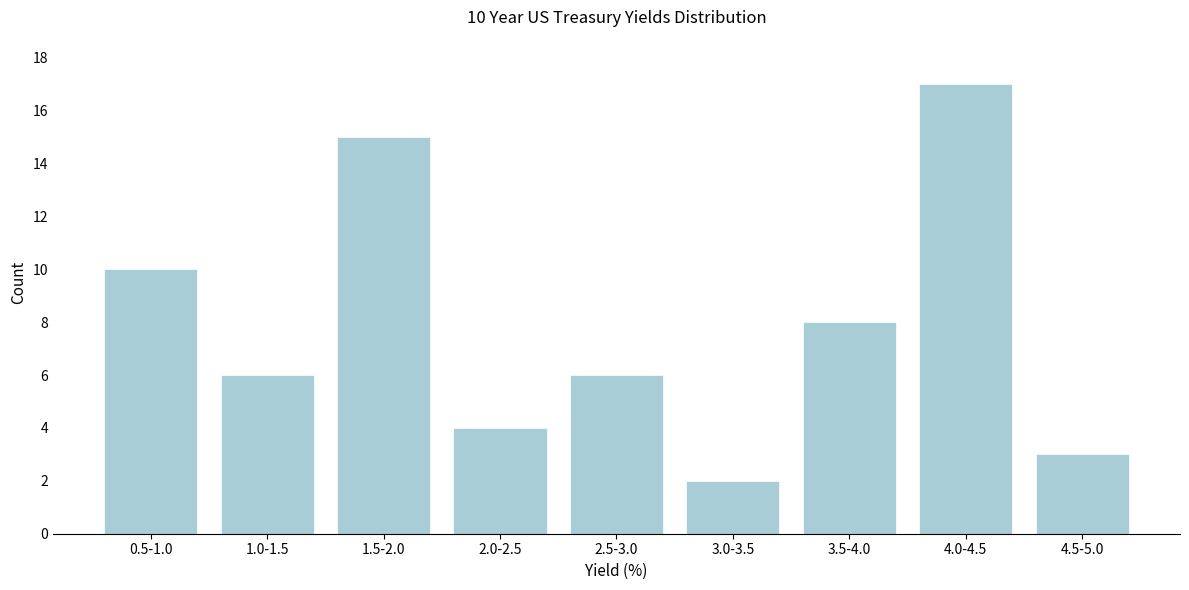

Reading left to right, extract all data points from this chart.

0.5-1.0=10	1.0-1.5=6	1.5-2.0=15	2.0-2.5=4	2.5-3.0=6	3.0-3.5=2	3.5-4.0=8	4.0-4.5=17	4.5-5.0=3